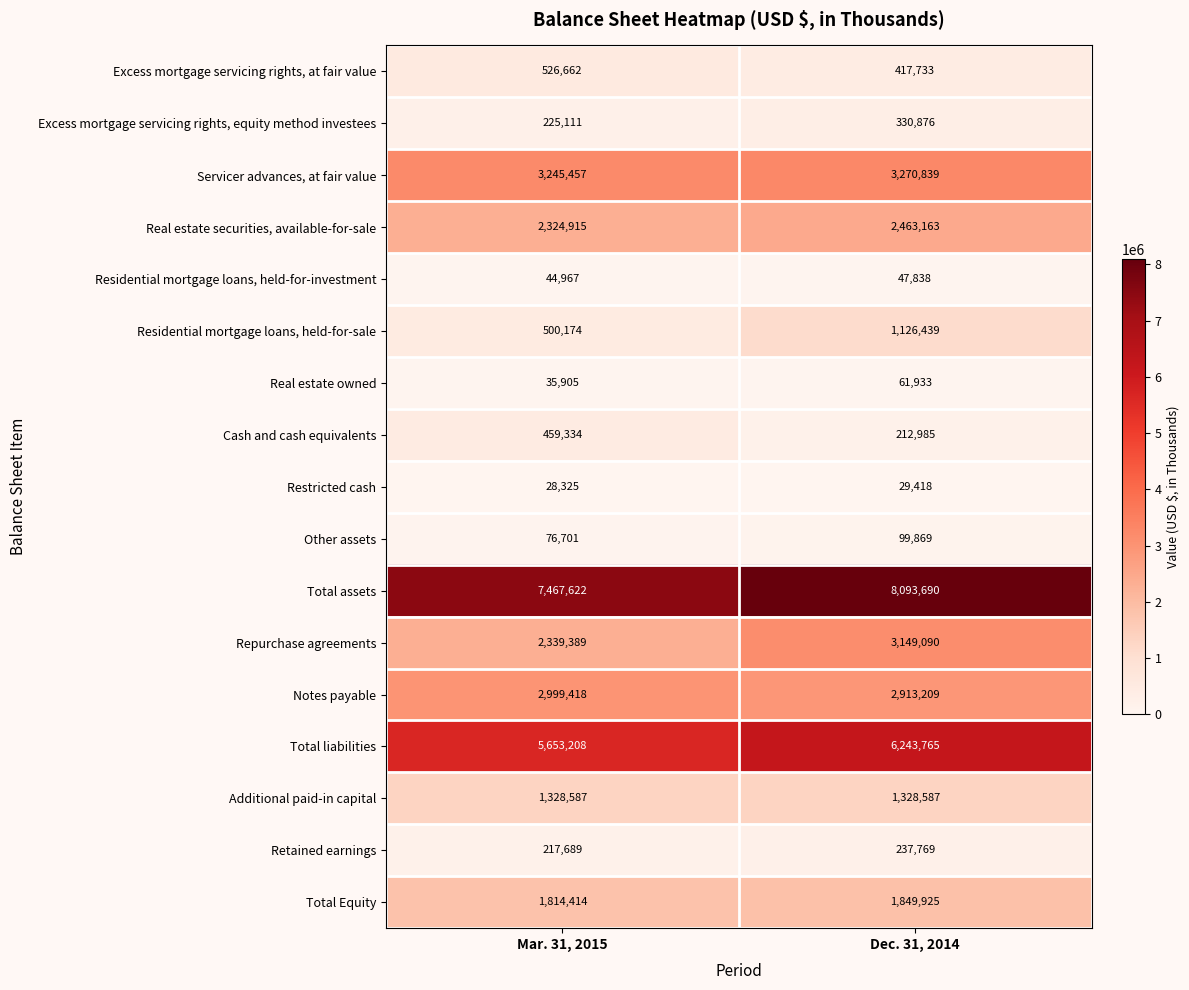

At Mar. 31, 2015, list the series in order from smallest to largest.

Restricted cash, Real estate owned, Residential mortgage loans, held-for-investment, Other assets, Retained earnings, Excess mortgage servicing rights, equity method investees, Cash and cash equivalents, Residential mortgage loans, held-for-sale, Excess mortgage servicing rights, at fair value, Additional paid-in capital, Total Equity, Real estate securities, available-for-sale, Repurchase agreements, Notes payable, Servicer advances, at fair value, Total liabilities, Total assets